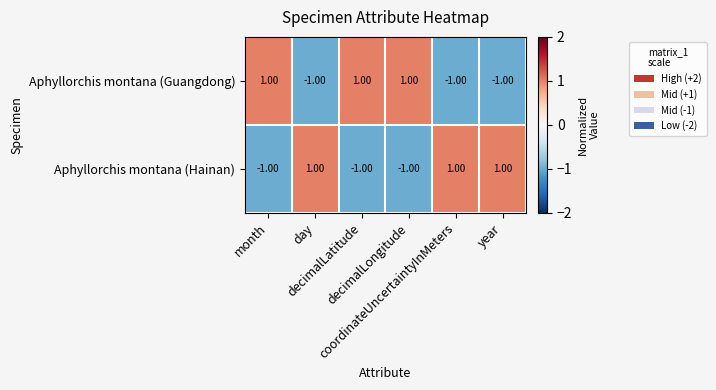

At decimalLongitude, list the series in order from largest to smallest.

Aphyllorchis montana (Guangdong), Aphyllorchis montana (Hainan)